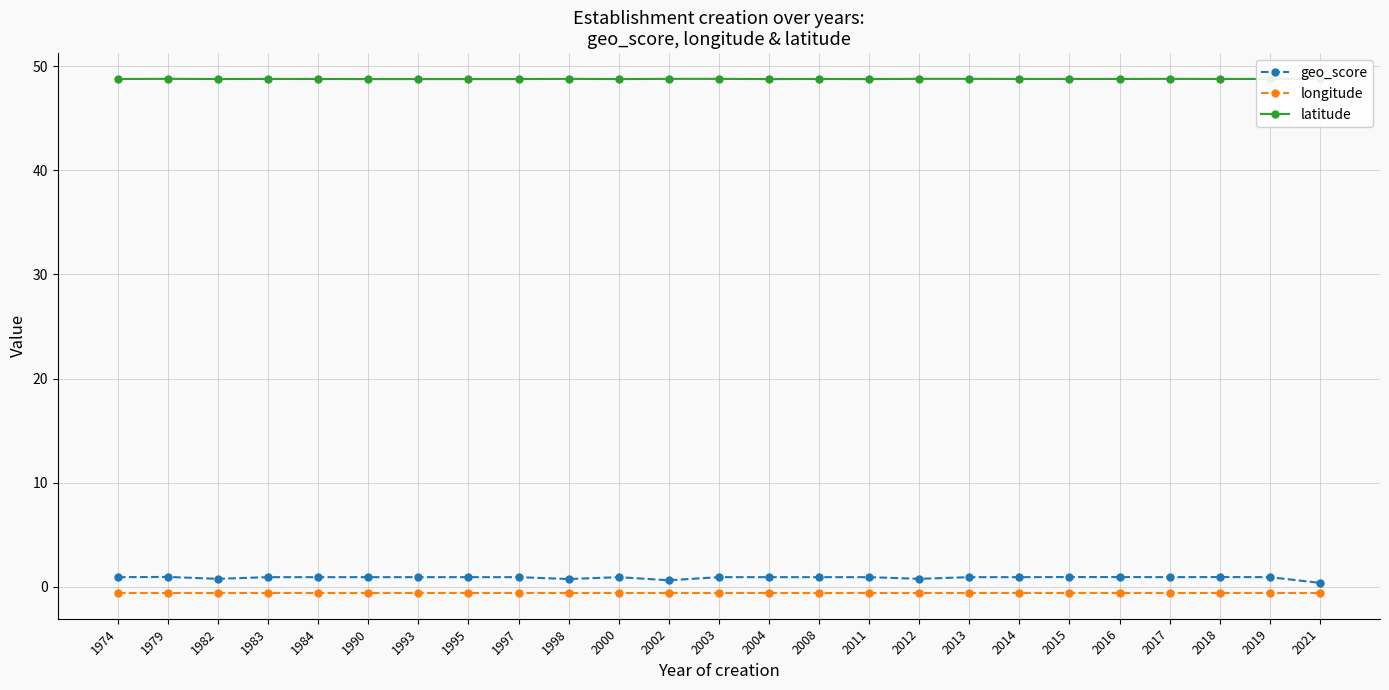

At 2015, list the series in order from largest to smallest.

latitude, geo_score, longitude